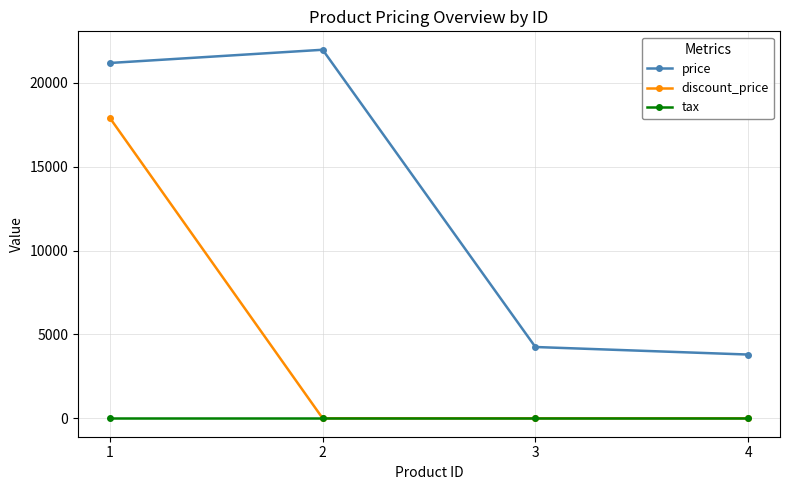

What is the approximate value of price at 1, to the nearest 50?

21200